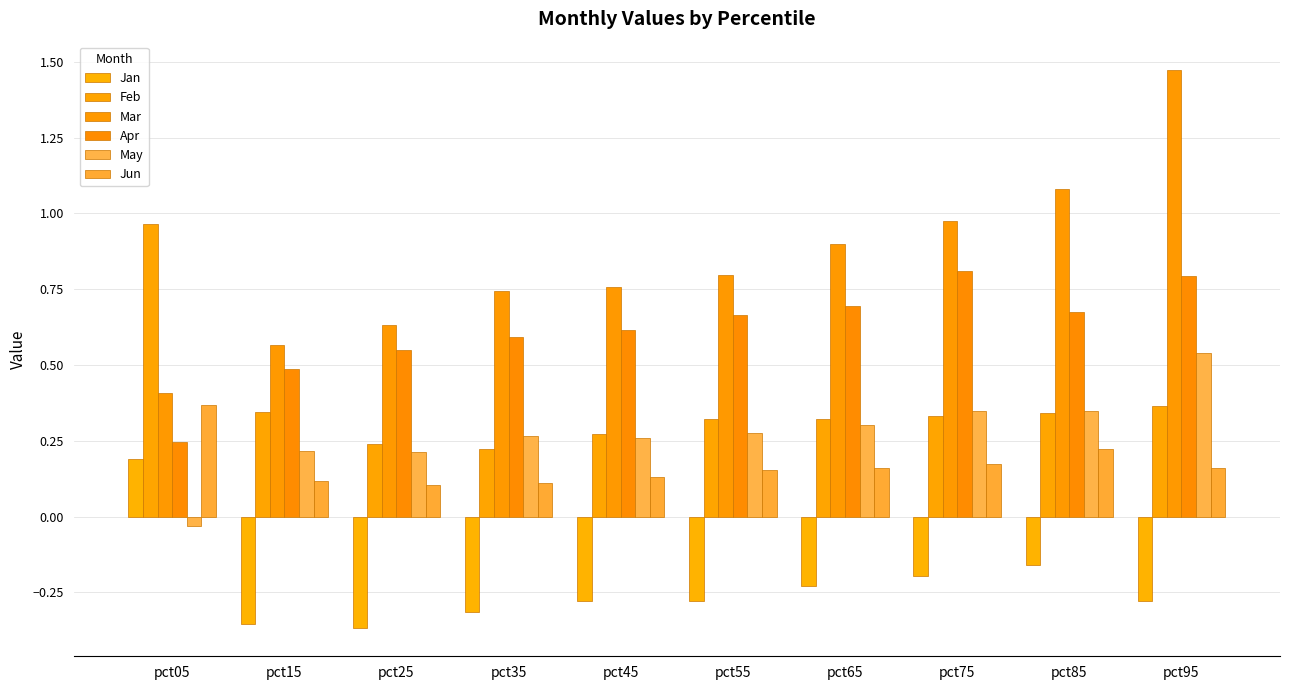

List the series in order of their peak value, highest first.

Mar, Feb, Apr, May, Jun, Jan